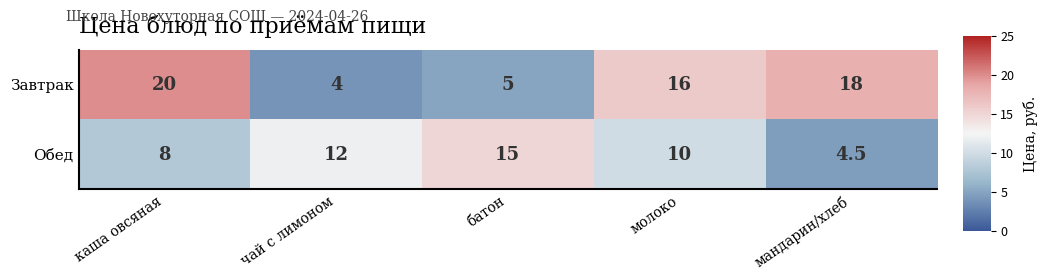

How many series are shown in this chart?

2